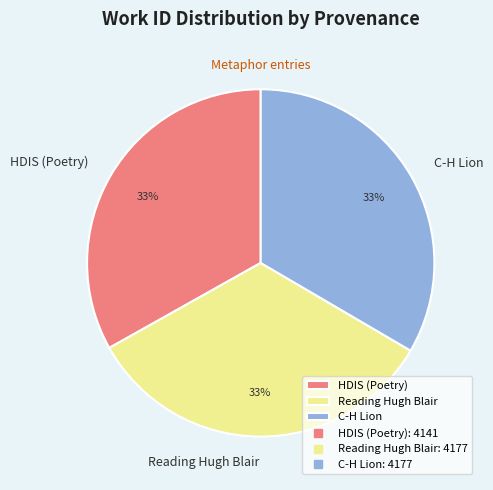

What is the ratio of the value at Reading Hugh Blair to the value at C-H Lion?

1.0